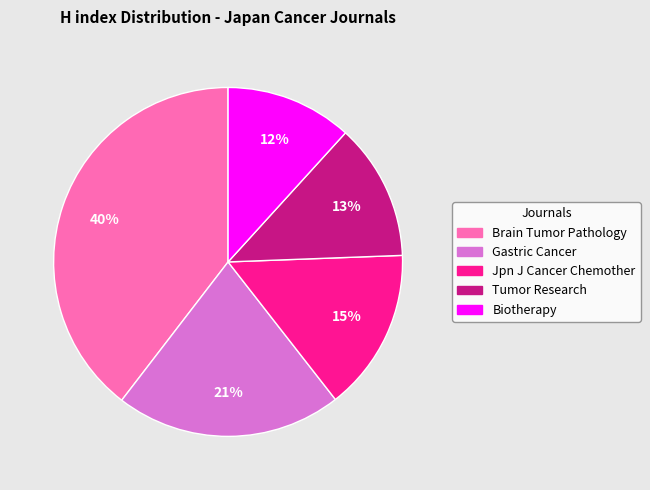

Is there any slice that represents more than half of the pie?

No